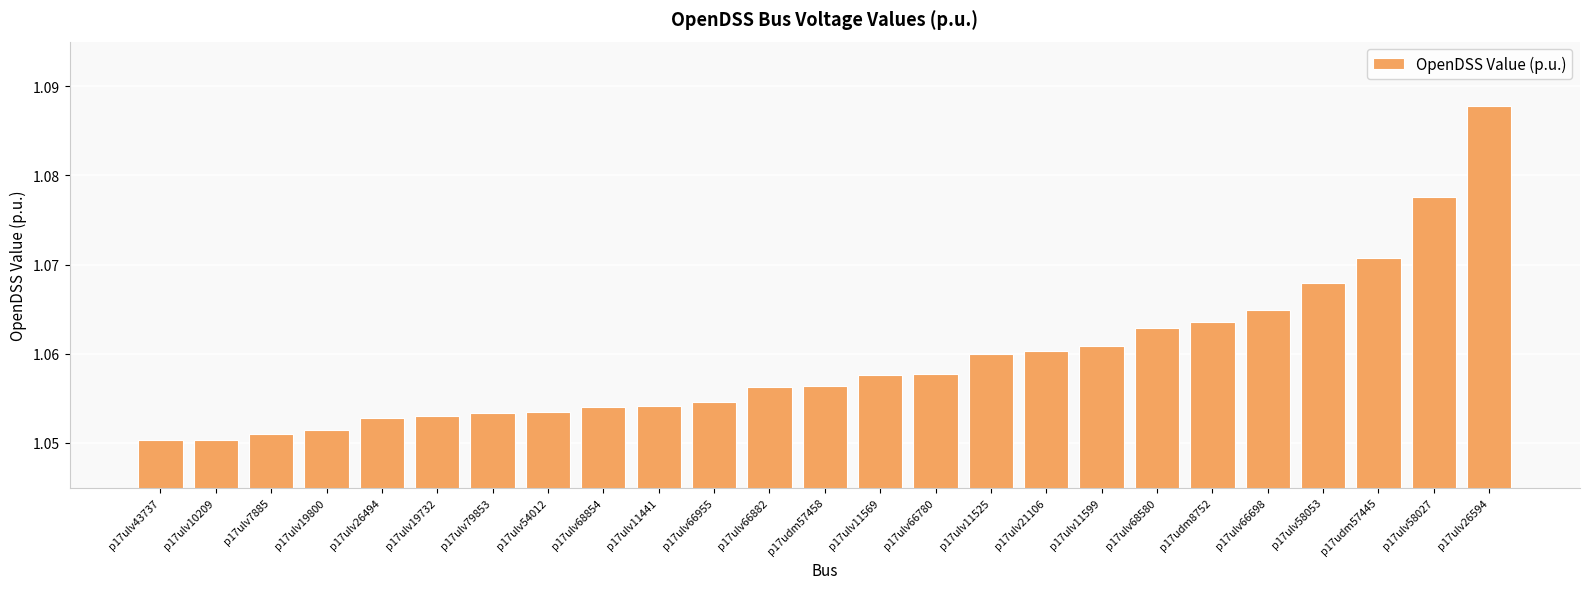

At which category does the chart reach its peak across all series?

p17ulv26594